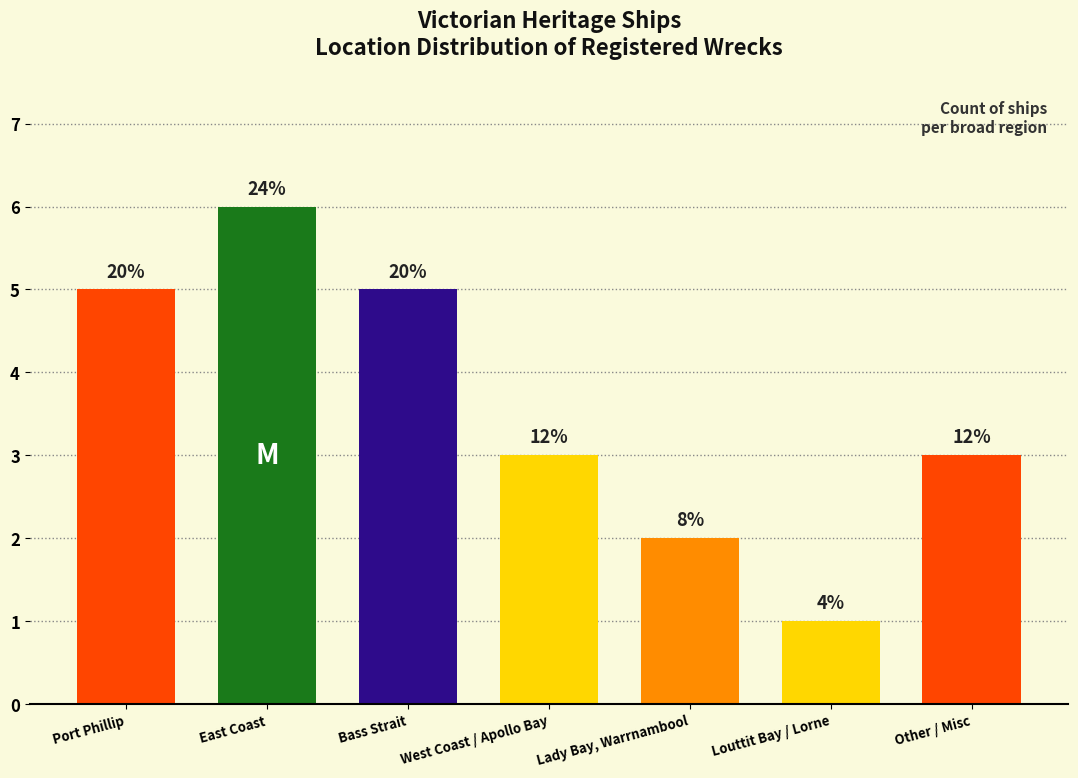

What is the smallest value displayed?

1